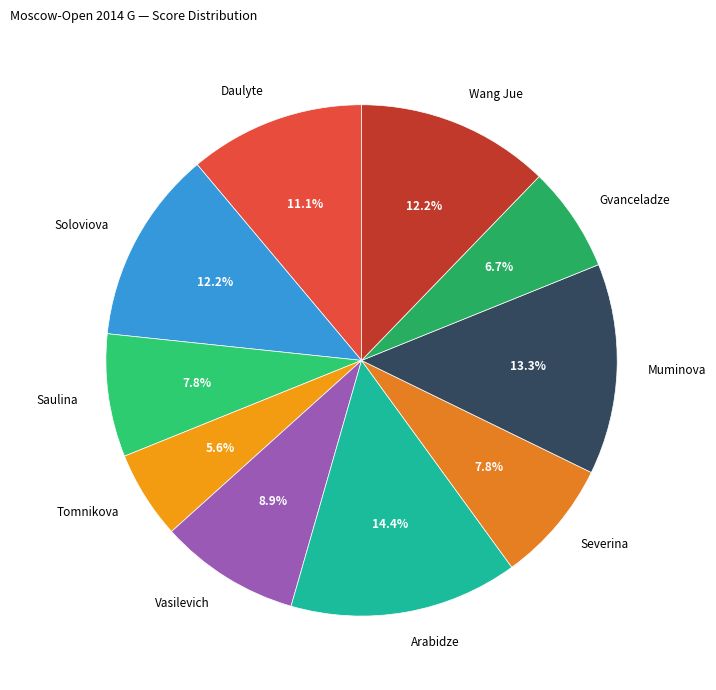

Is there any slice that represents more than half of the pie?

No